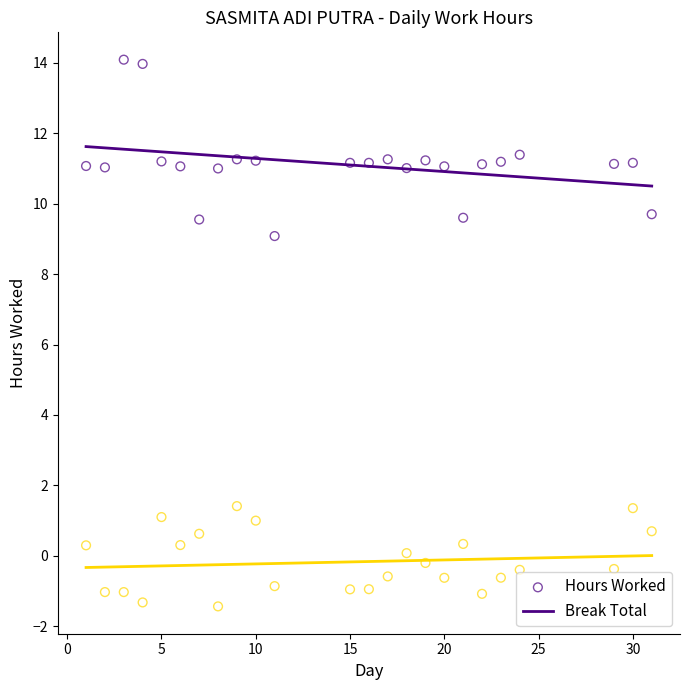

Across all data points, what is the range of X values (max minus min)?

30.0